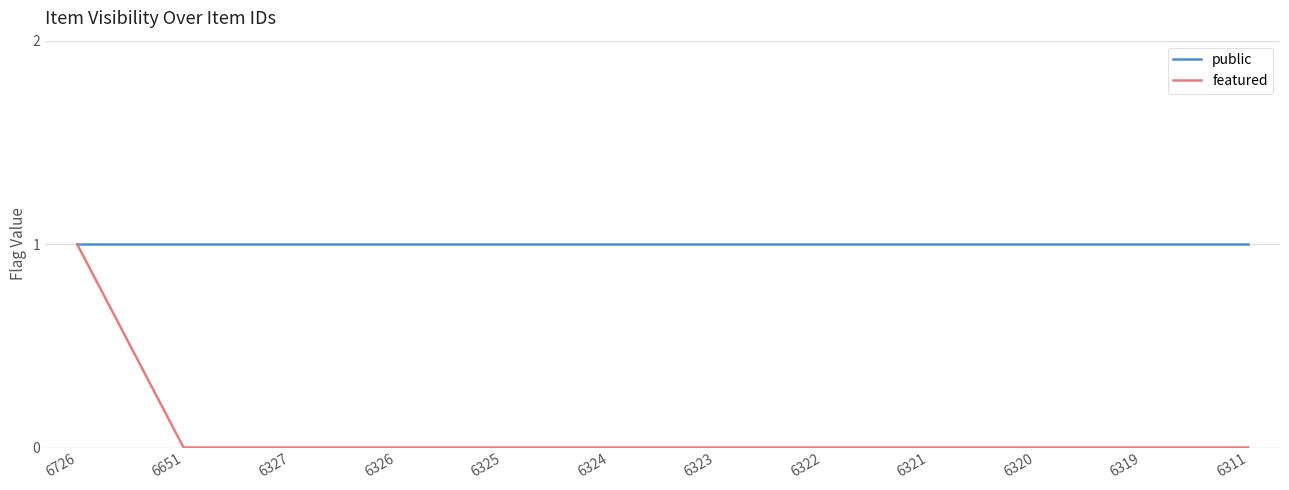

The public series shows 0 at 6320. True or false?

False